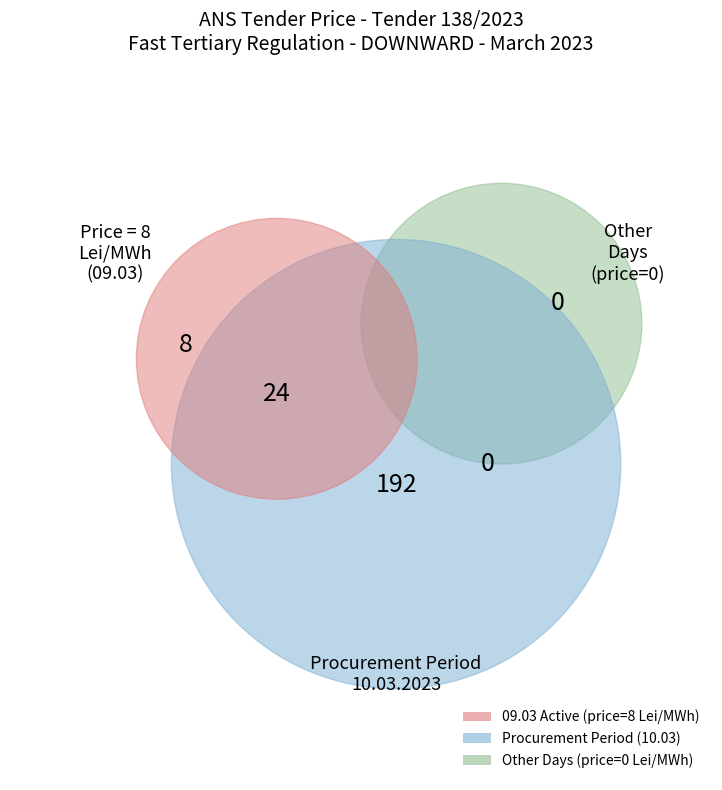

True or false: 14-15 accounts for 19% of the total.

False